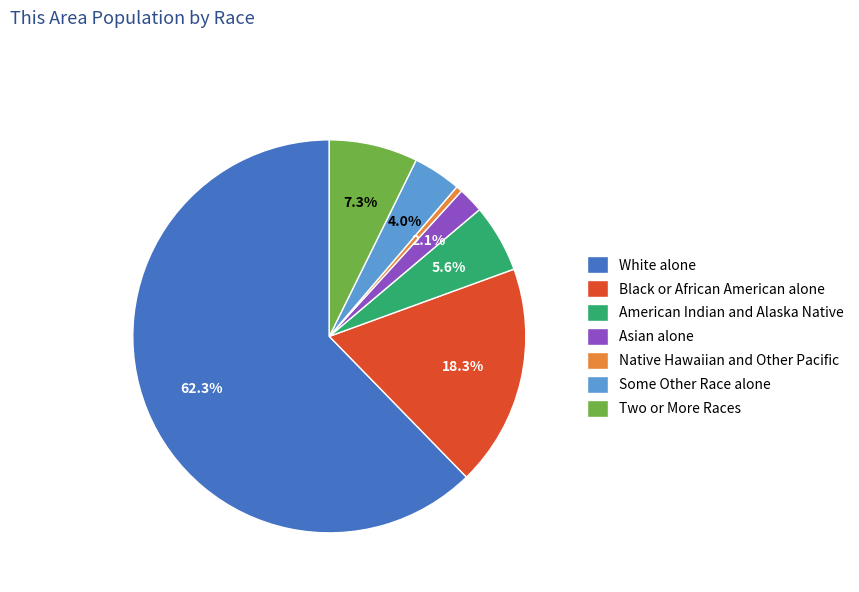

Between Some Other Race alone and Asian alone, which is larger?

Some Other Race alone